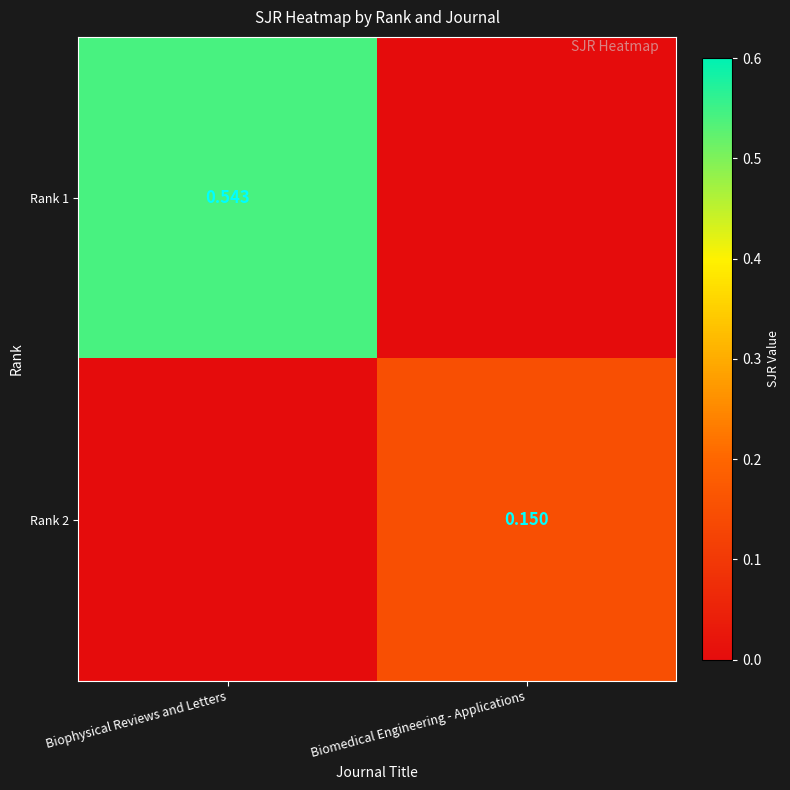

Is the value of Rank 2 at Biomedical Engineering - Applications greater than the value of Rank 1 at Biophysical Reviews and Letters?

No